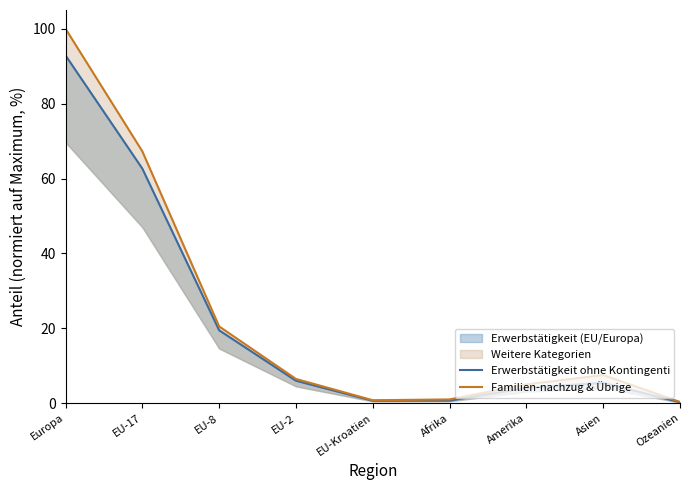

What is the approximate value of Erwerbstätigkeit ohne Kontingenti at Asien?

5.4